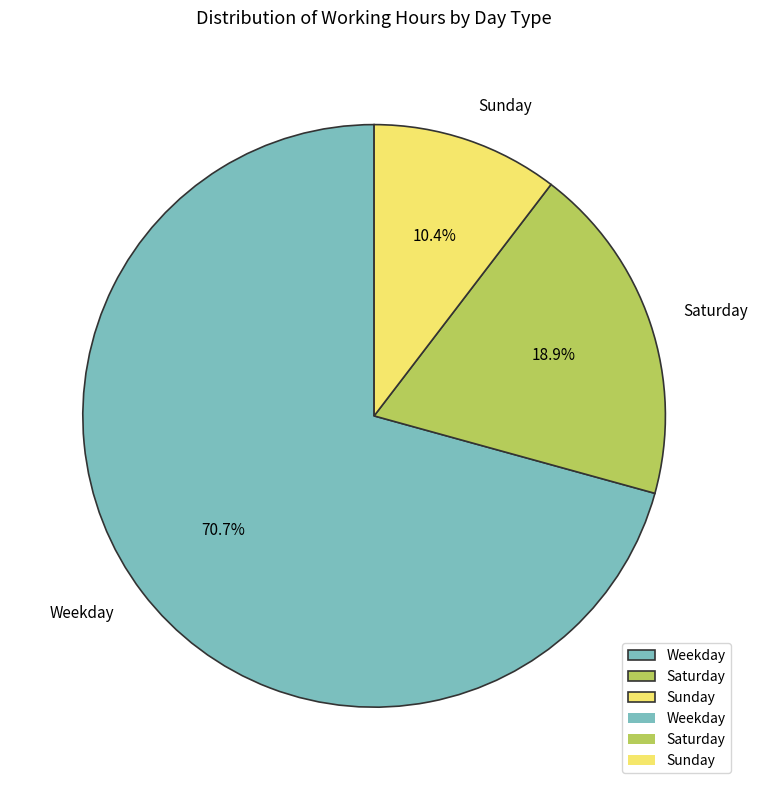

Do Weekday and Saturday together represent more than half of the pie?

Yes